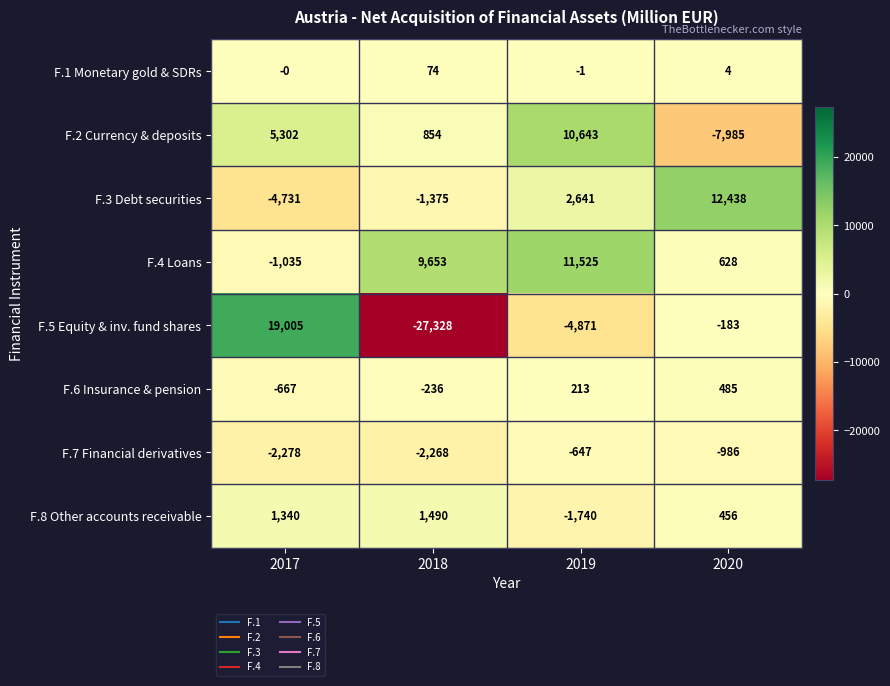

What is the difference between the highest and lowest values at 2019?

16396